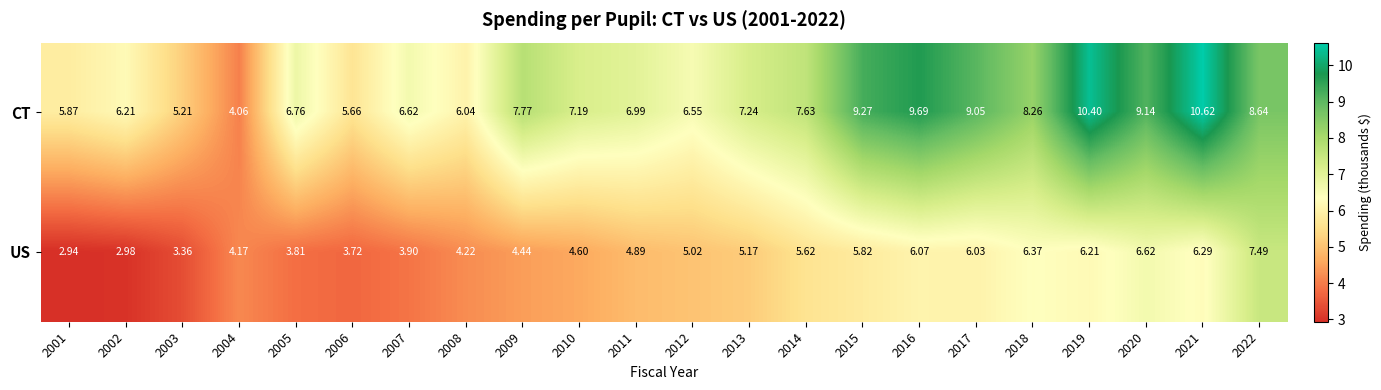

List the series in order of their peak value, highest first.

CT, US